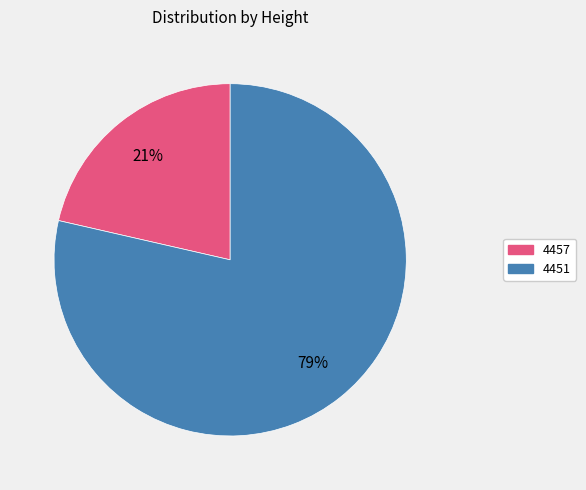

Which slice is the smallest?

4457